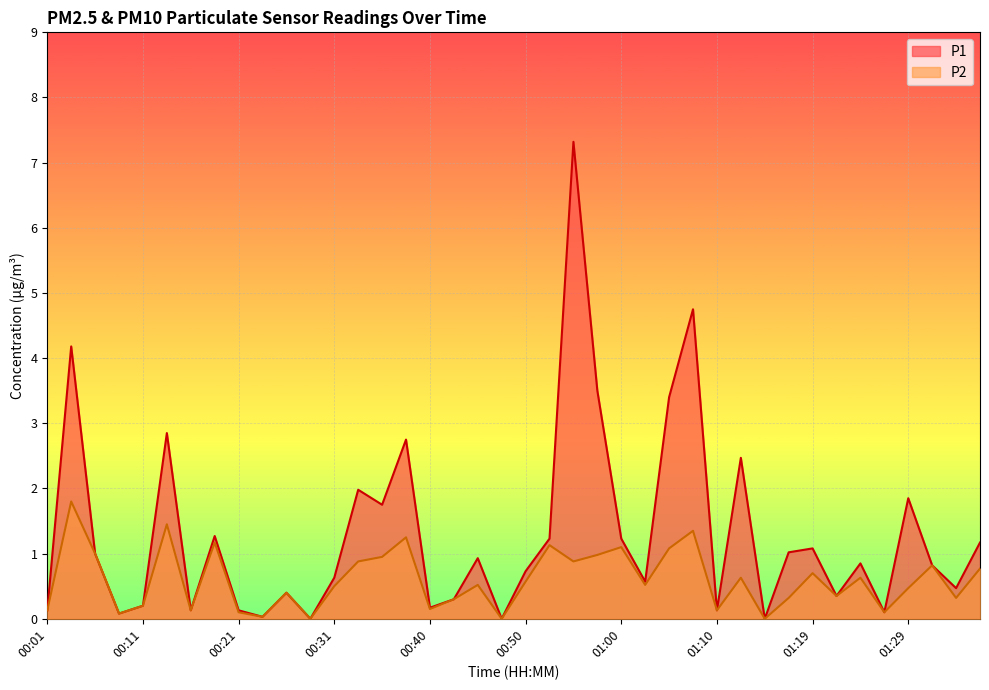

Is it true that P2 equals 1.9 at 00:18?

False